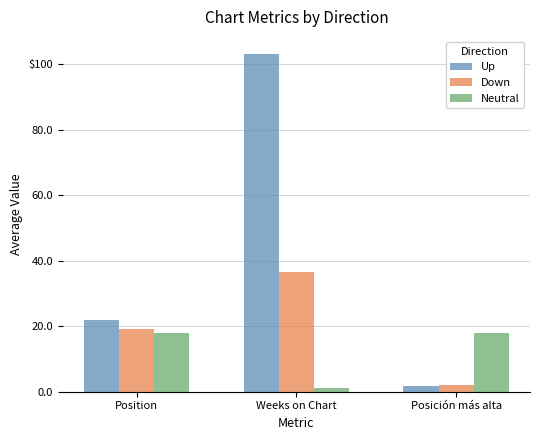

The Neutral series shows 8.7 at Posición más alta. True or false?

False